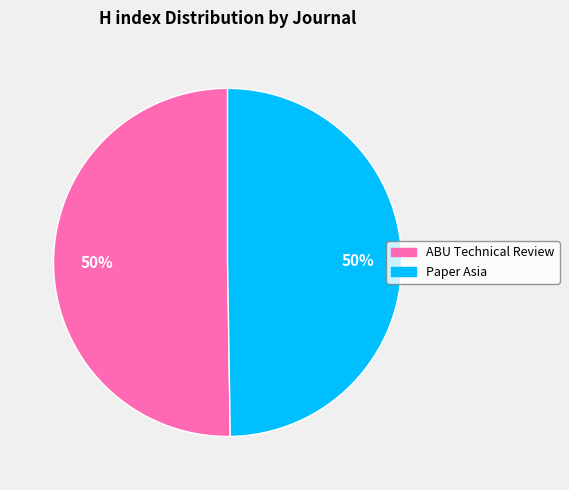

To the nearest percent, what is the average slice percentage?

50%